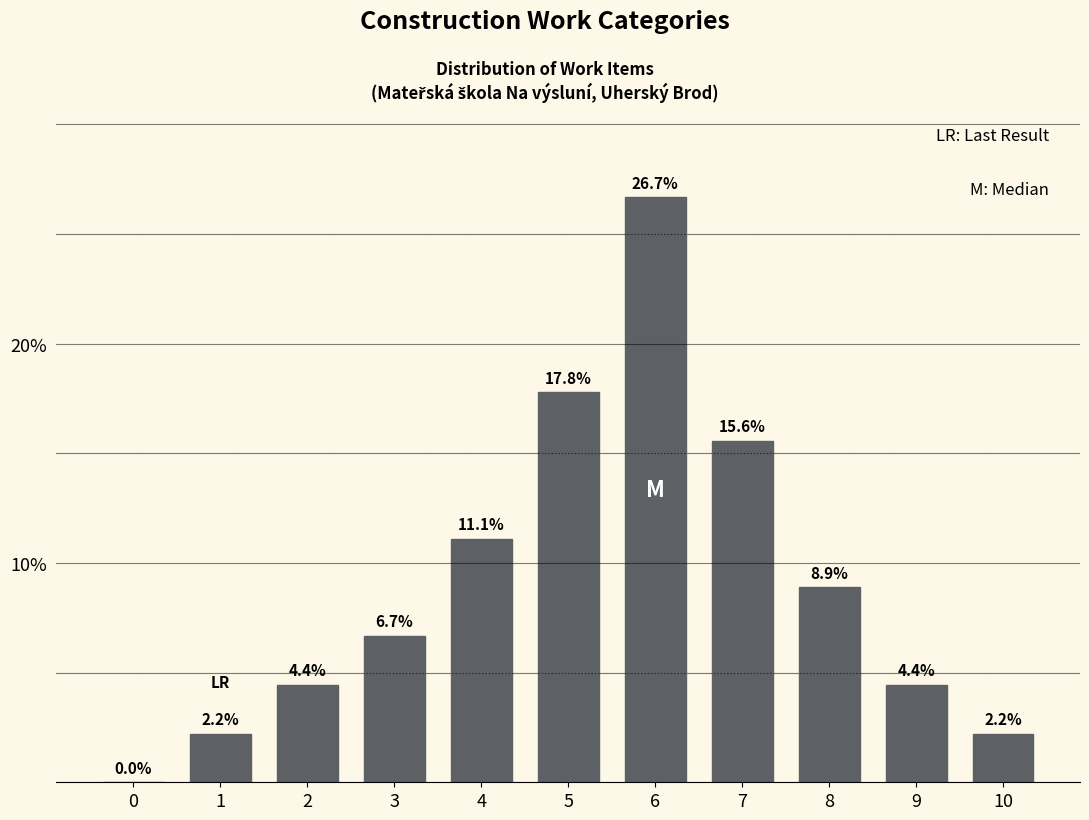

Reading right to left, what are all the values shown in this chart?

10=2.2	9=4.4	8=8.9	7=15.6	6=26.7	5=17.8	4=11.1	3=6.7	2=4.4	1=2.2	0=0.0